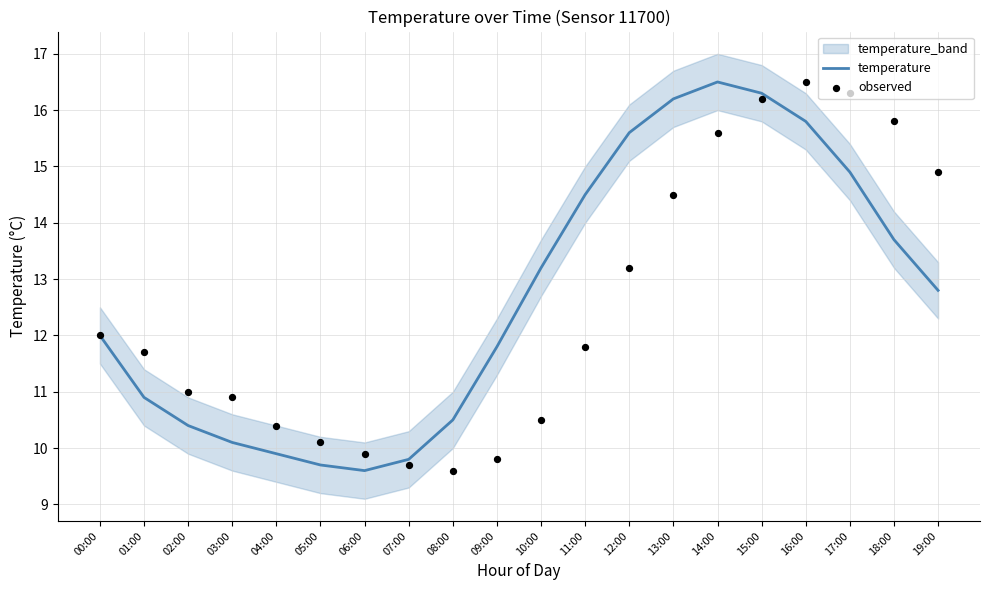

Which series has the largest Y range (max minus min)?

temperature